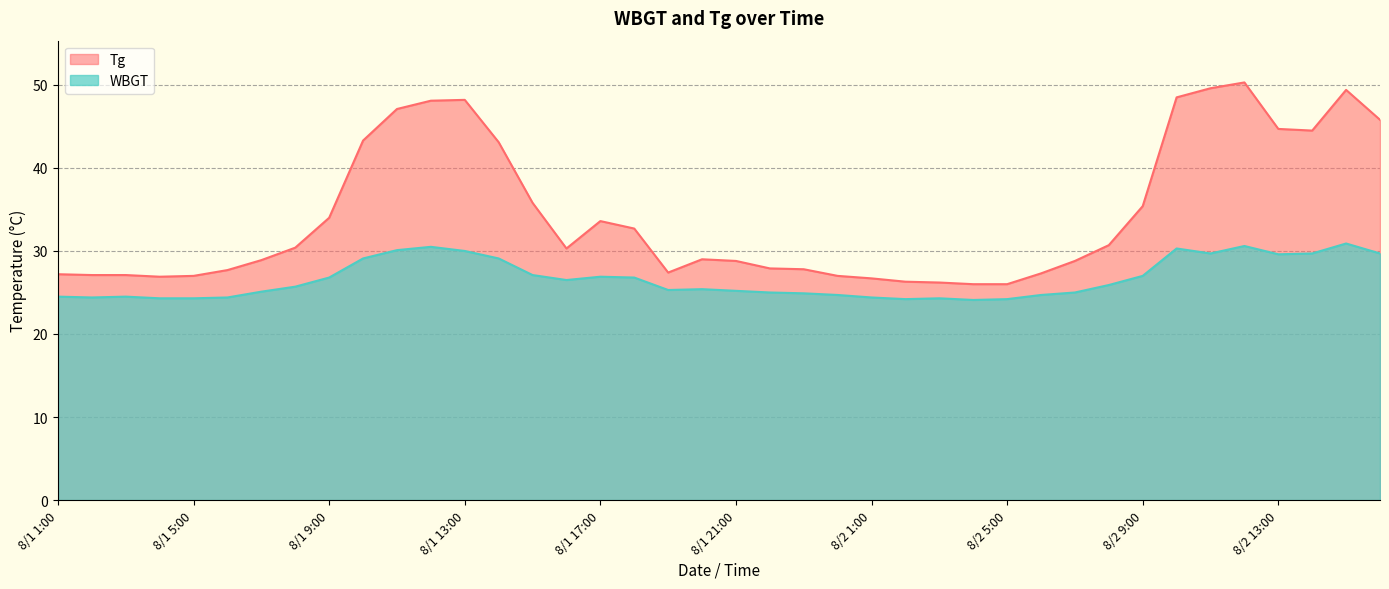

What is the average value of the Tg series?

34.3